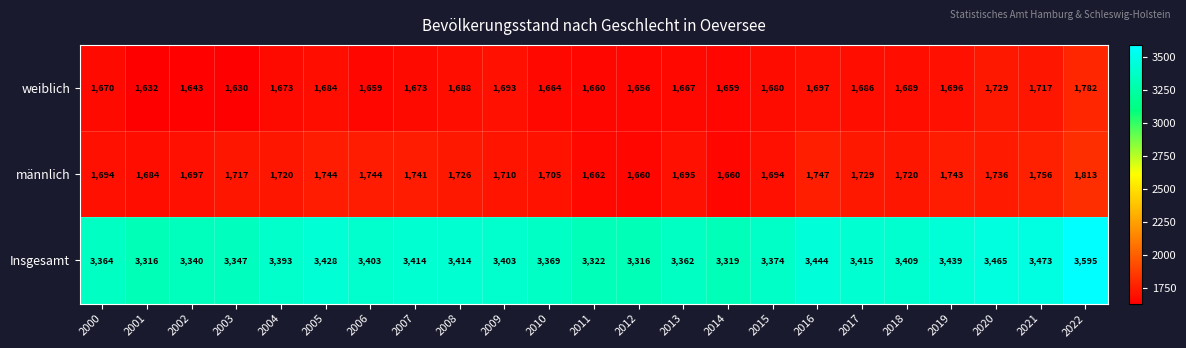

How many values in the weiblich series are below 1673?

10